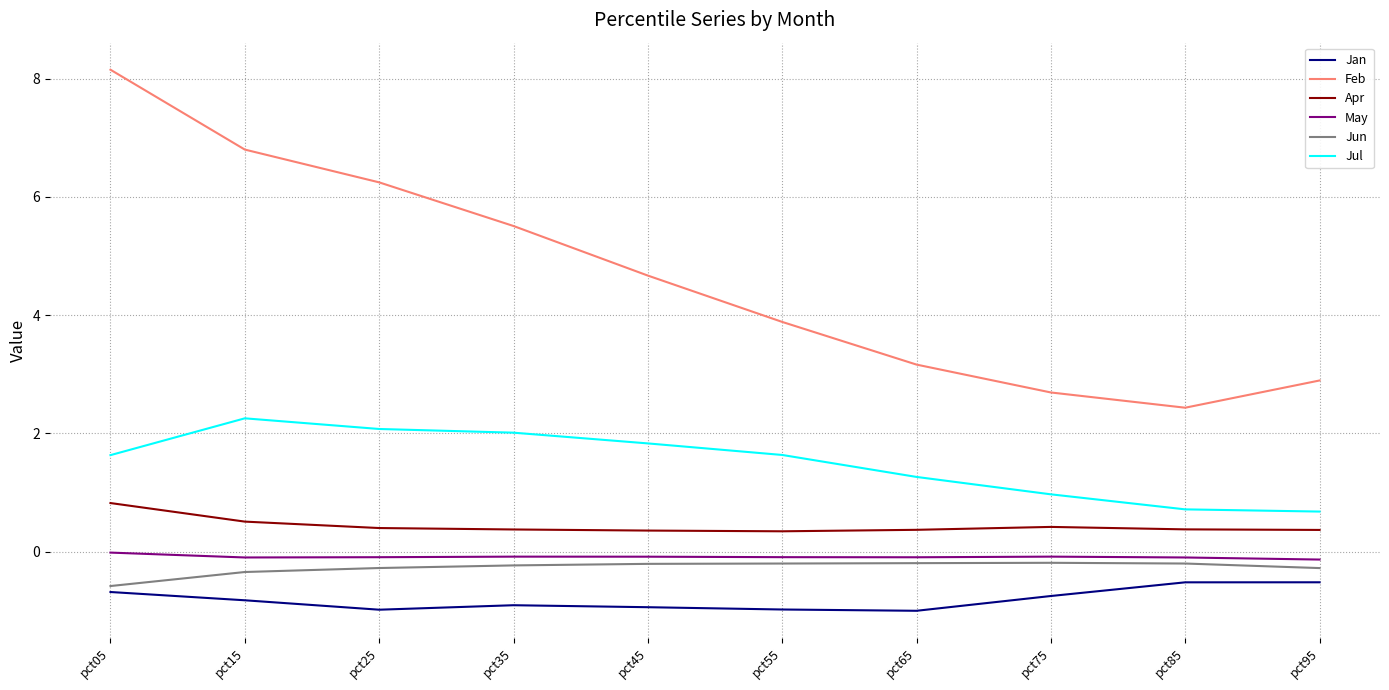

What is the difference between the second highest and second lowest values in the Jul series?

1.4